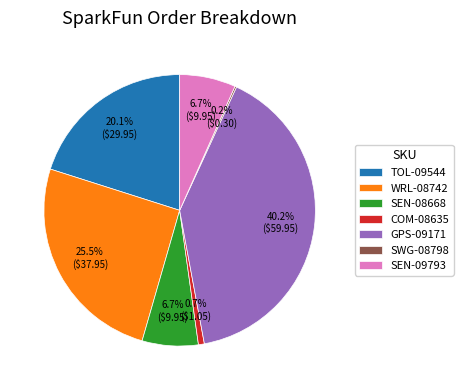

Do COM-08635 and GPS-09171 together represent more than half of the pie?

No